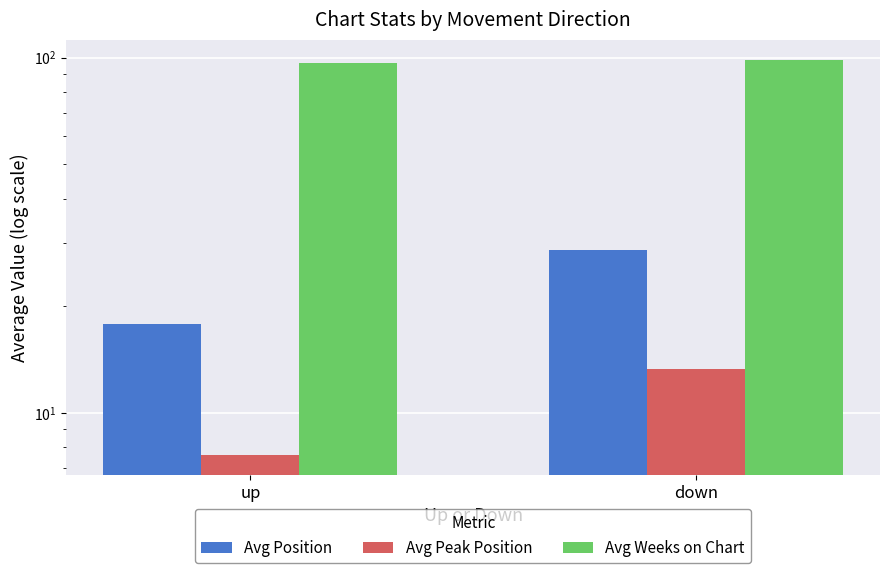

Reading left to right, list all the values displayed in this chart.

Avg Position: up=17.8	down=28.7
Avg Peak Position: up=7.6	down=13.3
Avg Weeks on Chart: up=96.4	down=98.7